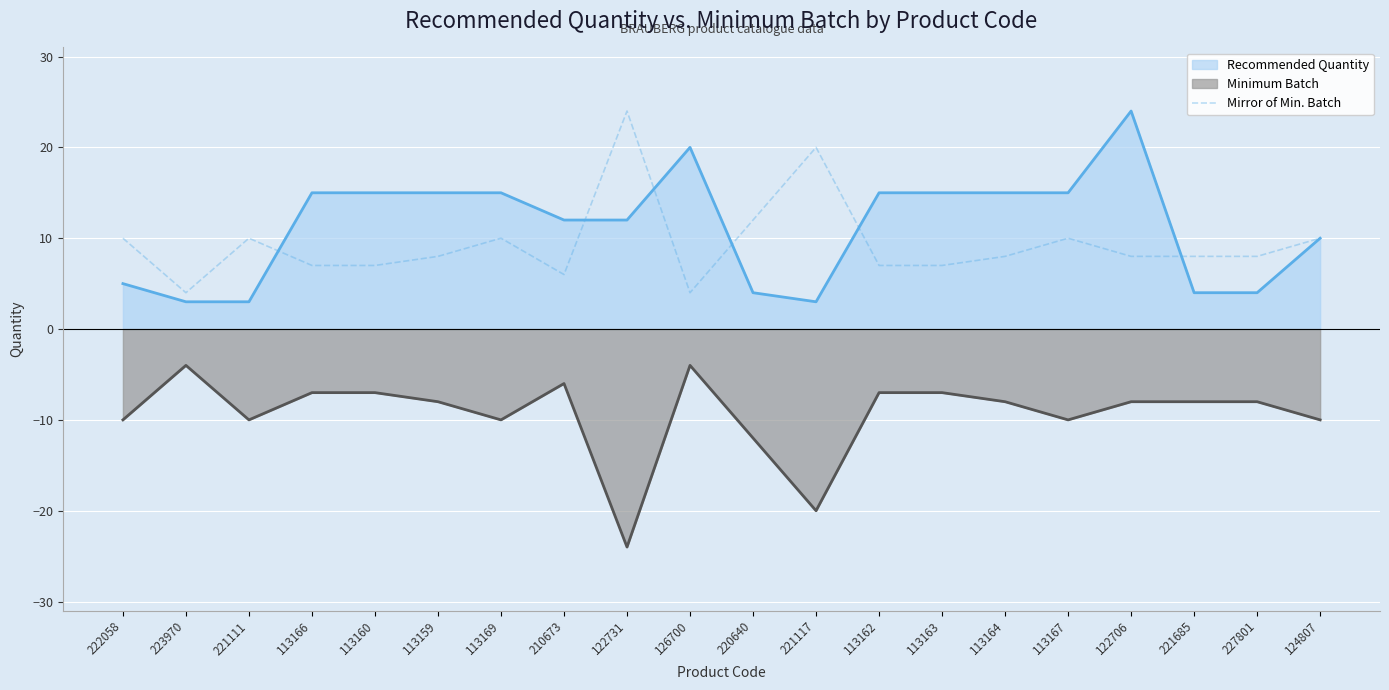

What is the spread (max minus min) of values at 122731?

48